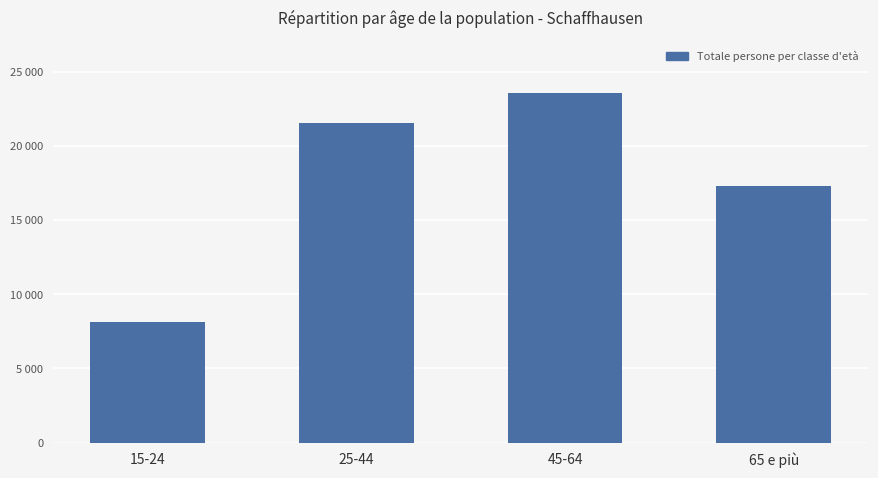

Are the bars horizontal?

No